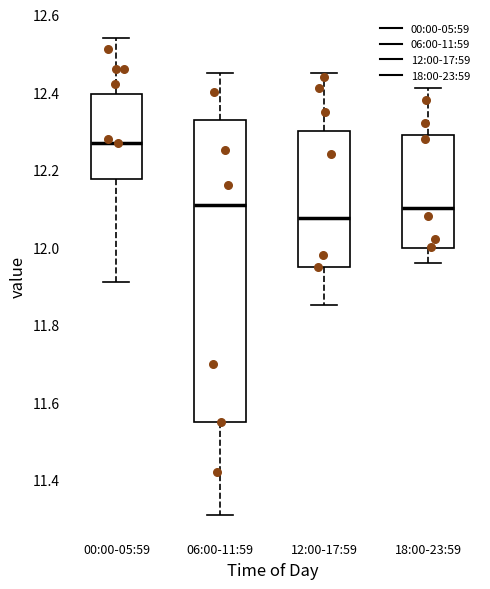

Reading left to right, transcribe this box plot: for each box, give where its median line is, the range the box spans, and where its two whiskers end, as read against the y-axis. The values are not printed on the chart, so give them approximately, as read against the axis.

00:00-05:59: median 12.28, box 12.18 to 12.40, whiskers 11.92 to 12.54
06:00-11:59: median 12.12, box 11.56 to 12.32, whiskers 11.32 to 12.46
12:00-17:59: median 12.08, box 11.96 to 12.30, whiskers 11.86 to 12.46
18:00-23:59: median 12.10, box 12.00 to 12.30, whiskers 11.96 to 12.42